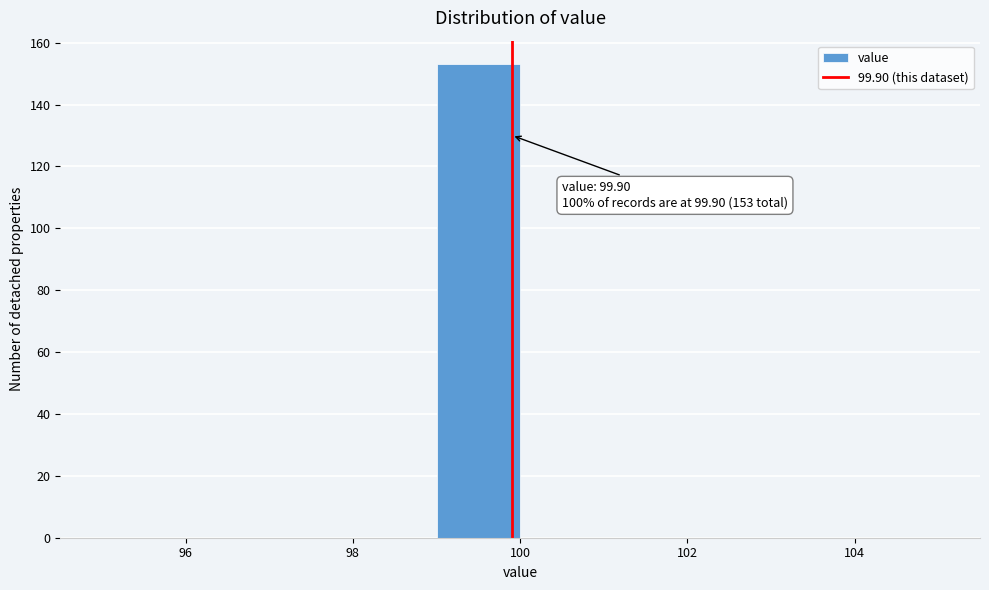

Which range on the x-axis has the tallest bar?

99 to 100